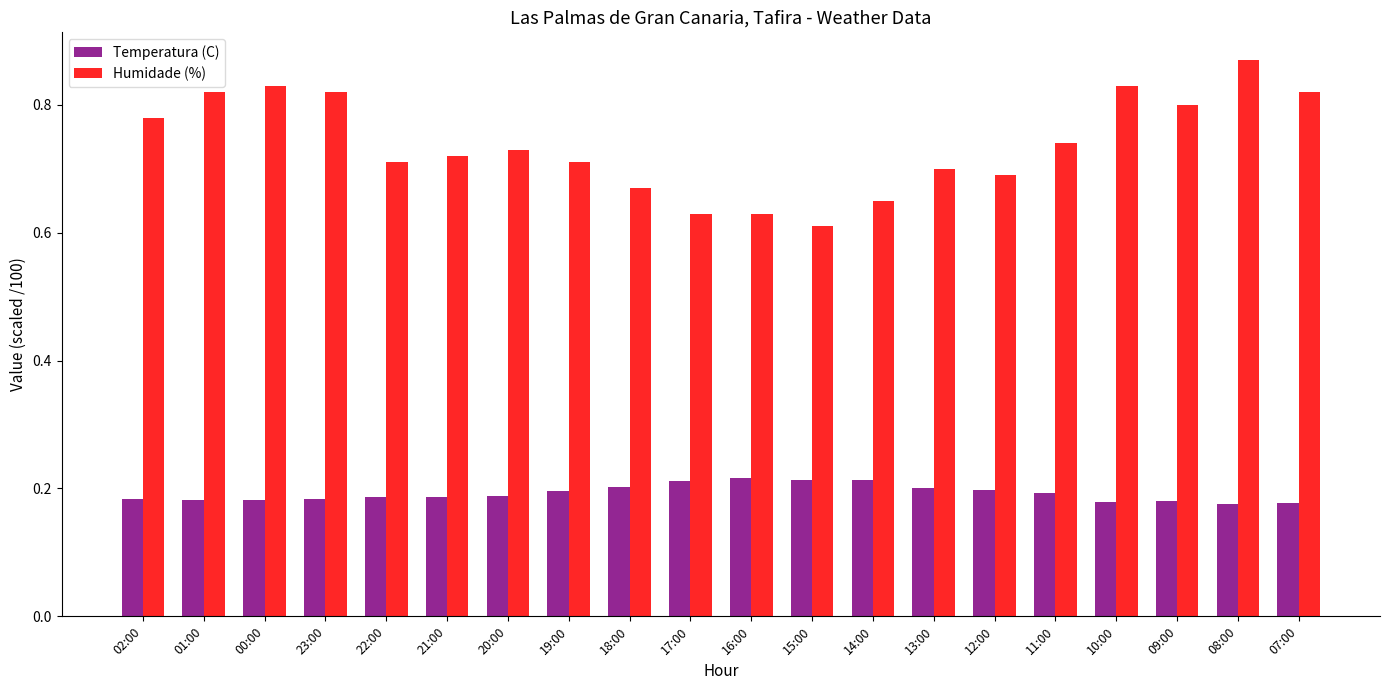

What is the label of the 18th bar from the left?

09:00